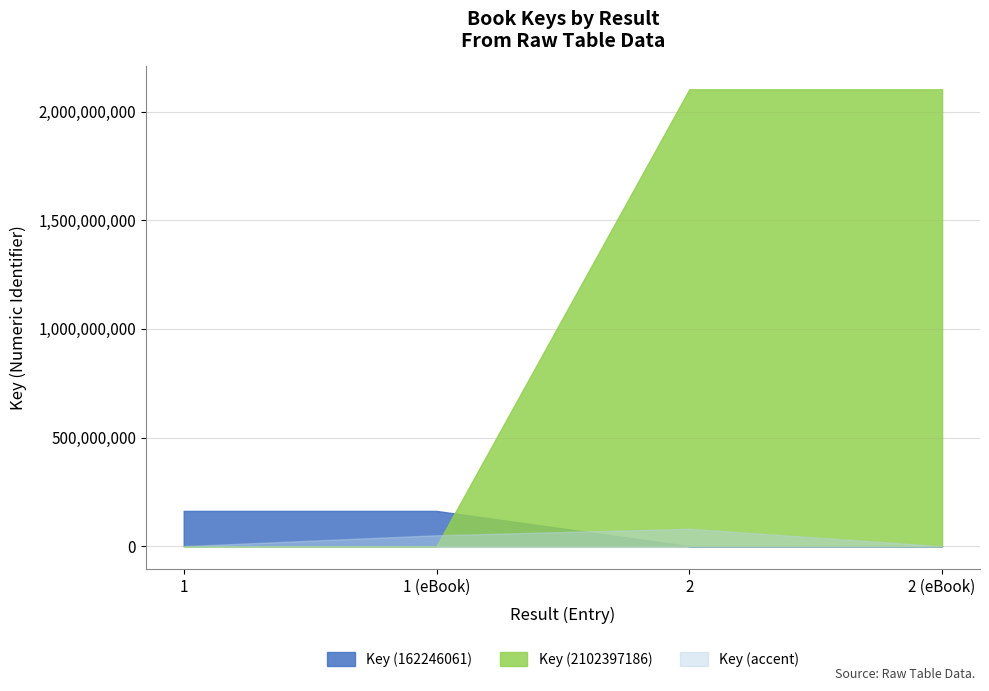

Which category has the lowest value across all series?

1